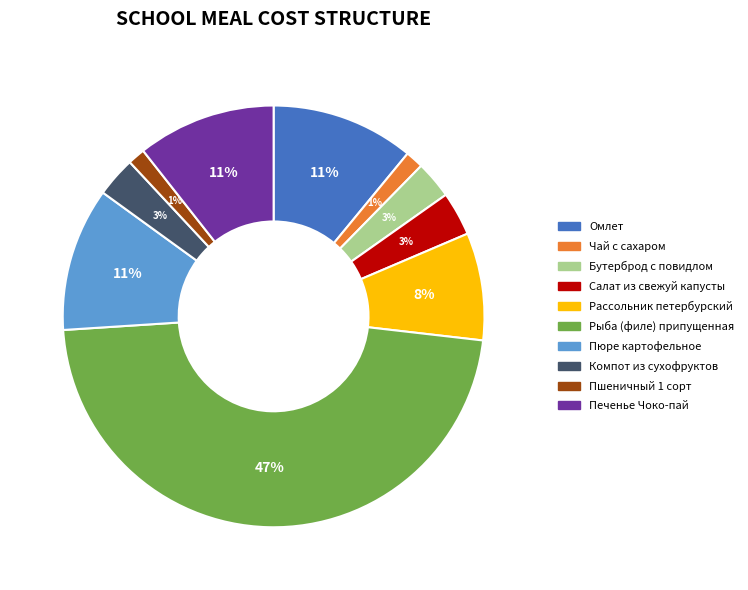

Count the number of slices in the pie.

10